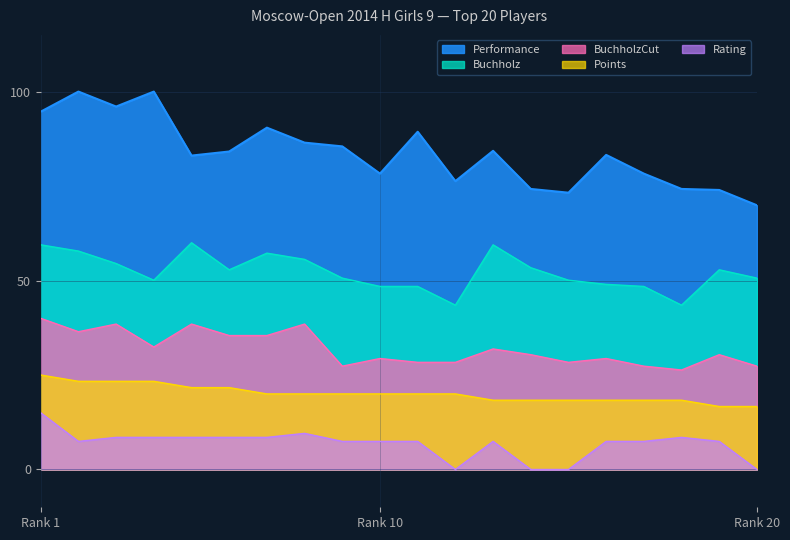

At how many categories does at least one series exceed 54?

20